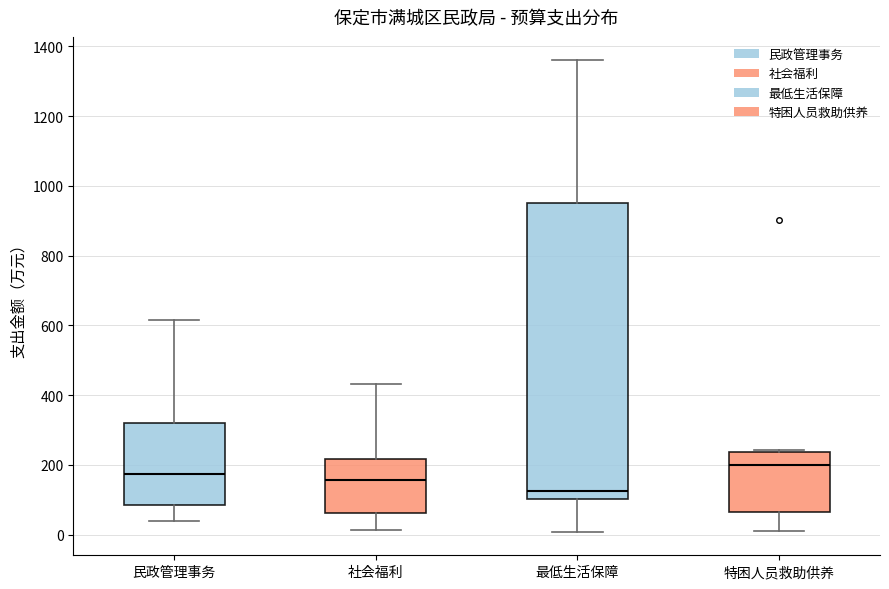

Reading left to right, transcribe this box plot: for each box, give where its median line is, the range the box spans, and where its two whiskers end, as read against the y-axis. The values are not printed on the chart, so give them approximately, as read against the axis.

民政管理事务: median 180, box 80 to 320, whiskers 40 to 620
社会福利: median 160, box 60 to 220, whiskers 20 to 440
最低生活保障: median 120, box 100 to 940, whiskers 0 to 1360
特困人员救助供养: median 200, box 60 to 240, whiskers 20 to 240